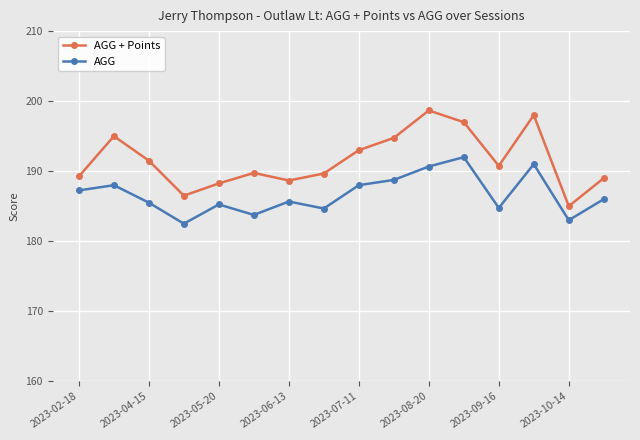

What is the minimum value for AGG + Points?

185.0